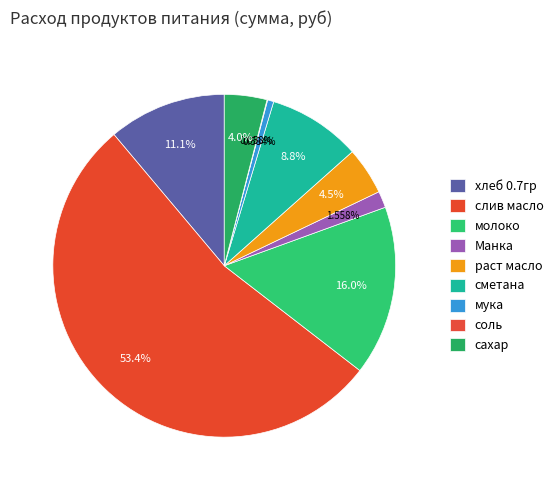

What percentage do мука and раст масло together represent?

5.1%